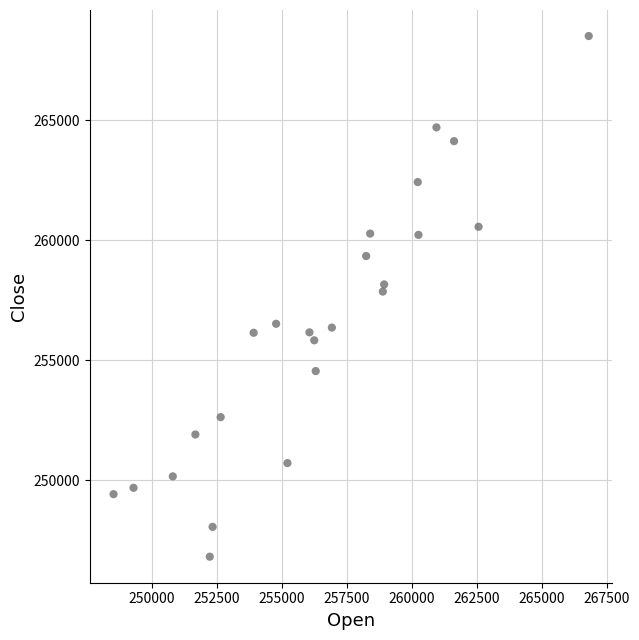

What is the range of Y values (max minus min)?

21696